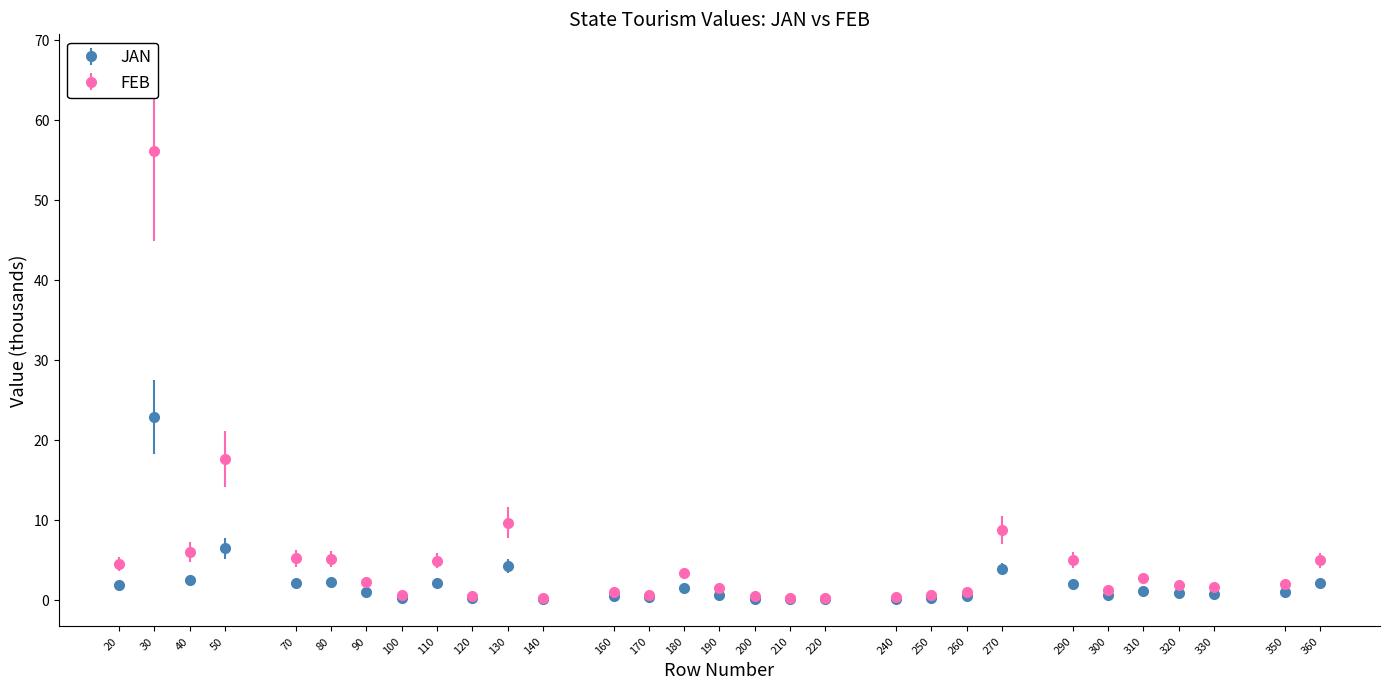

Which series has the widest spread of values?

FEB